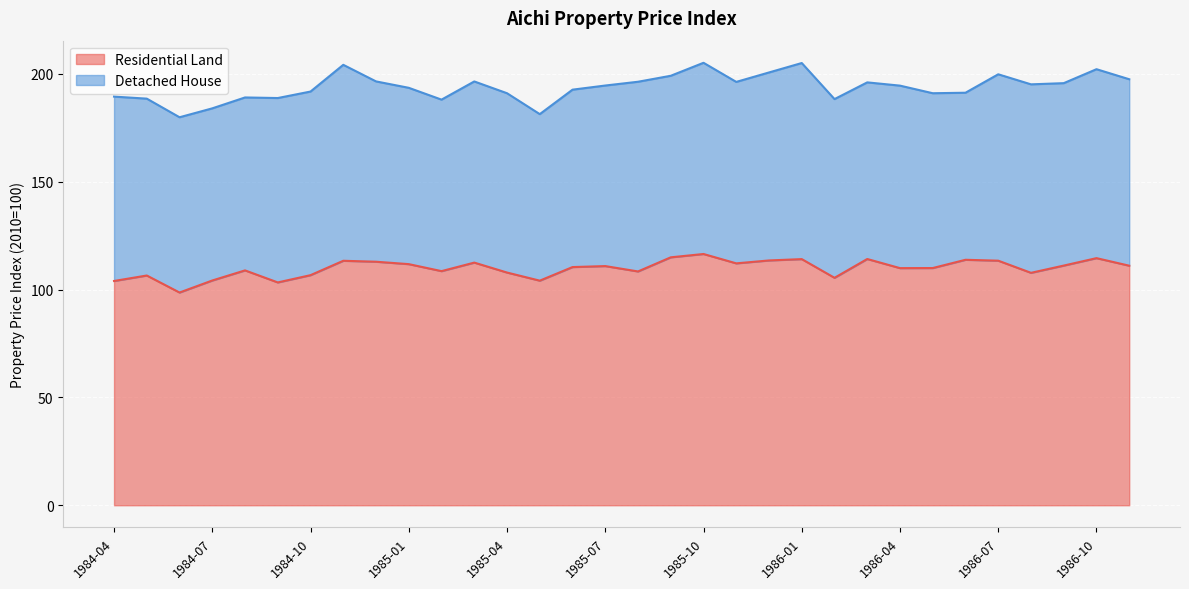

Rank the categories by value from highest to lowest.

1985-10, 1985-09, 1986-10, 1986-03, 1986-01, 1986-06, 1985-12, 1986-07, 1984-11, 1984-12, 1985-03, 1985-11, 1985-01, 1986-09, 1986-11, 1985-07, 1985-06, 1986-05, 1986-04, 1984-08, 1985-02, 1985-08, 1985-04, 1986-08, 1984-10, 1984-05, 1986-02, 1984-07, 1985-05, 1984-04, 1984-09, 1984-06